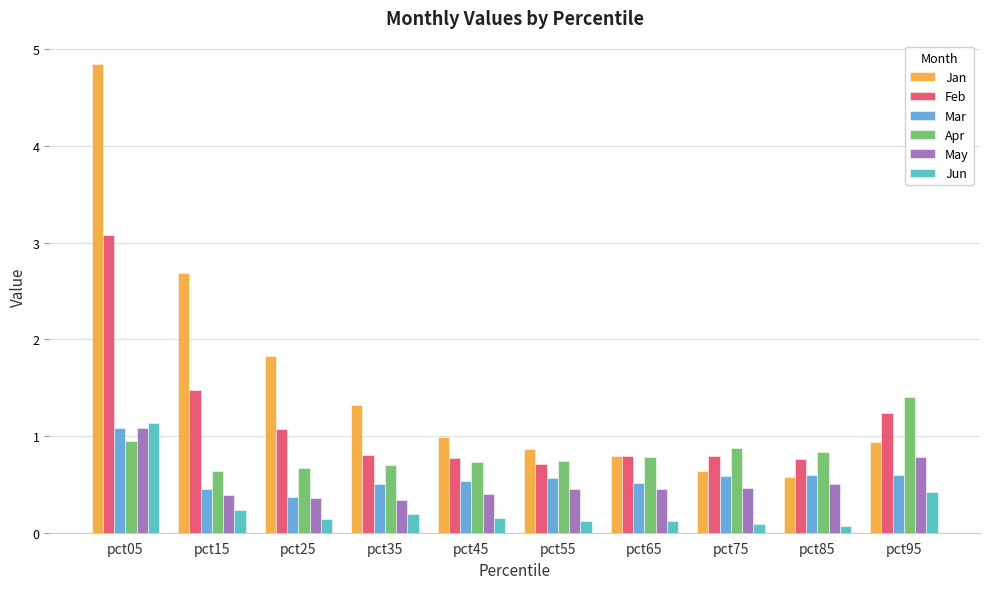

What is the greatest value displayed?

4.8